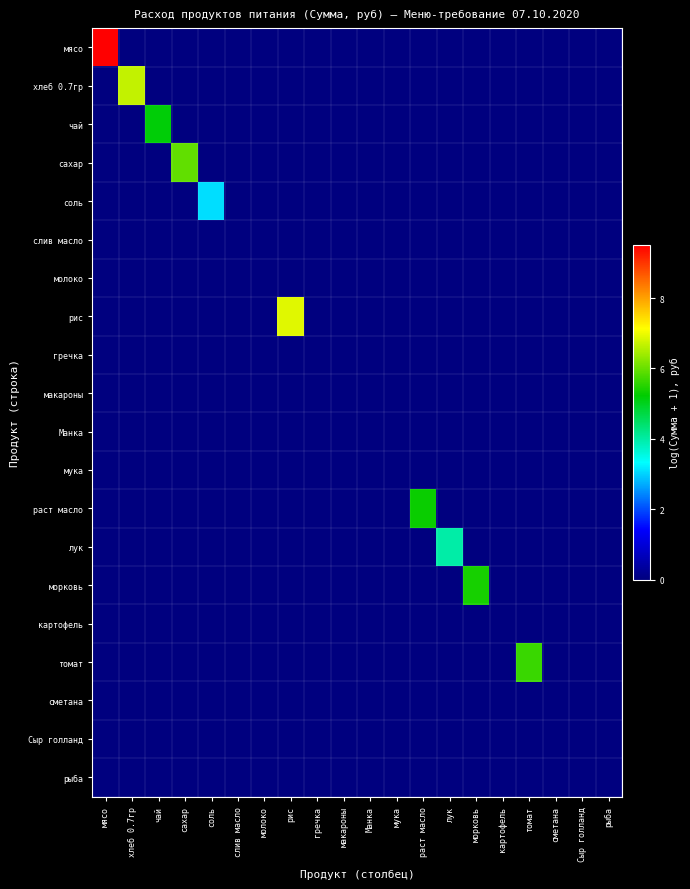

Reading right to left, extract all data points from this chart.

мясо: рыба=0.0	Сыр голланд=0.0	сметана=0.0	томат=0.0	картофель=0.0	морковь=0.0	лук=0.0	раст масло=0.0	мука=0.0	Манка=0.0	макароны=0.0	гречка=0.0	рис=0.0	молоко=0.0	слив масло=0.0	соль=0.0	сахар=0.0	чай=0.0	хлеб 0.7гр=0.0	мясо=9.5
хлеб 0.7гр: рыба=0.0	Сыр голланд=0.0	сметана=0.0	томат=0.0	картофель=0.0	морковь=0.0	лук=0.0	раст масло=0.0	мука=0.0	Манка=0.0	макароны=0.0	гречка=0.0	рис=0.0	молоко=0.0	слив масло=0.0	соль=0.0	сахар=0.0	чай=0.0	хлеб 0.7гр=6.7	мясо=0.0
чай: рыба=0.0	Сыр голланд=0.0	сметана=0.0	томат=0.0	картофель=0.0	морковь=0.0	лук=0.0	раст масло=0.0	мука=0.0	Манка=0.0	макароны=0.0	гречка=0.0	рис=0.0	молоко=0.0	слив масло=0.0	соль=0.0	сахар=0.0	чай=5.2	хлеб 0.7гр=0.0	мясо=0.0
сахар: рыба=0.0	Сыр голланд=0.0	сметана=0.0	томат=0.0	картофель=0.0	морковь=0.0	лук=0.0	раст масло=0.0	мука=0.0	Манка=0.0	макароны=0.0	гречка=0.0	рис=0.0	молоко=0.0	слив масло=0.0	соль=0.0	сахар=6.0	чай=0.0	хлеб 0.7гр=0.0	мясо=0.0
соль: рыба=0.0	Сыр голланд=0.0	сметана=0.0	томат=0.0	картофель=0.0	морковь=0.0	лук=0.0	раст масло=0.0	мука=0.0	Манка=0.0	макароны=0.0	гречка=0.0	рис=0.0	молоко=0.0	слив масло=0.0	соль=3.1	сахар=0.0	чай=0.0	хлеб 0.7гр=0.0	мясо=0.0
слив масло: рыба=0.0	Сыр голланд=0.0	сметана=0.0	томат=0.0	картофель=0.0	морковь=0.0	лук=0.0	раст масло=0.0	мука=0.0	Манка=0.0	макароны=0.0	гречка=0.0	рис=0.0	молоко=0.0	слив масло=0.0	соль=0.0	сахар=0.0	чай=0.0	хлеб 0.7гр=0.0	мясо=0.0
молоко: рыба=0.0	Сыр голланд=0.0	сметана=0.0	томат=0.0	картофель=0.0	морковь=0.0	лук=0.0	раст масло=0.0	мука=0.0	Манка=0.0	макароны=0.0	гречка=0.0	рис=0.0	молоко=0.0	слив масло=0.0	соль=0.0	сахар=0.0	чай=0.0	хлеб 0.7гр=0.0	мясо=0.0
рис: рыба=0.0	Сыр голланд=0.0	сметана=0.0	томат=0.0	картофель=0.0	морковь=0.0	лук=0.0	раст масло=0.0	мука=0.0	Манка=0.0	макароны=0.0	гречка=0.0	рис=6.9	молоко=0.0	слив масло=0.0	соль=0.0	сахар=0.0	чай=0.0	хлеб 0.7гр=0.0	мясо=0.0
гречка: рыба=0.0	Сыр голланд=0.0	сметана=0.0	томат=0.0	картофель=0.0	морковь=0.0	лук=0.0	раст масло=0.0	мука=0.0	Манка=0.0	макароны=0.0	гречка=0.0	рис=0.0	молоко=0.0	слив масло=0.0	соль=0.0	сахар=0.0	чай=0.0	хлеб 0.7гр=0.0	мясо=0.0
макароны: рыба=0.0	Сыр голланд=0.0	сметана=0.0	томат=0.0	картофель=0.0	морковь=0.0	лук=0.0	раст масло=0.0	мука=0.0	Манка=0.0	макароны=0.0	гречка=0.0	рис=0.0	молоко=0.0	слив масло=0.0	соль=0.0	сахар=0.0	чай=0.0	хлеб 0.7гр=0.0	мясо=0.0
Манка: рыба=0.0	Сыр голланд=0.0	сметана=0.0	томат=0.0	картофель=0.0	морковь=0.0	лук=0.0	раст масло=0.0	мука=0.0	Манка=0.0	макароны=0.0	гречка=0.0	рис=0.0	молоко=0.0	слив масло=0.0	соль=0.0	сахар=0.0	чай=0.0	хлеб 0.7гр=0.0	мясо=0.0
мука: рыба=0.0	Сыр голланд=0.0	сметана=0.0	томат=0.0	картофель=0.0	морковь=0.0	лук=0.0	раст масло=0.0	мука=0.0	Манка=0.0	макароны=0.0	гречка=0.0	рис=0.0	молоко=0.0	слив масло=0.0	соль=0.0	сахар=0.0	чай=0.0	хлеб 0.7гр=0.0	мясо=0.0
раст масло: рыба=0.0	Сыр голланд=0.0	сметана=0.0	томат=0.0	картофель=0.0	морковь=0.0	лук=0.0	раст масло=5.3	мука=0.0	Манка=0.0	макароны=0.0	гречка=0.0	рис=0.0	молоко=0.0	слив масло=0.0	соль=0.0	сахар=0.0	чай=0.0	хлеб 0.7гр=0.0	мясо=0.0
лук: рыба=0.0	Сыр голланд=0.0	сметана=0.0	томат=0.0	картофель=0.0	морковь=0.0	лук=4.0	раст масло=0.0	мука=0.0	Манка=0.0	макароны=0.0	гречка=0.0	рис=0.0	молоко=0.0	слив масло=0.0	соль=0.0	сахар=0.0	чай=0.0	хлеб 0.7гр=0.0	мясо=0.0
морковь: рыба=0.0	Сыр голланд=0.0	сметана=0.0	томат=0.0	картофель=0.0	морковь=5.4	лук=0.0	раст масло=0.0	мука=0.0	Манка=0.0	макароны=0.0	гречка=0.0	рис=0.0	молоко=0.0	слив масло=0.0	соль=0.0	сахар=0.0	чай=0.0	хлеб 0.7гр=0.0	мясо=0.0
картофель: рыба=0.0	Сыр голланд=0.0	сметана=0.0	томат=0.0	картофель=0.0	морковь=0.0	лук=0.0	раст масло=0.0	мука=0.0	Манка=0.0	макароны=0.0	гречка=0.0	рис=0.0	молоко=0.0	слив масло=0.0	соль=0.0	сахар=0.0	чай=0.0	хлеб 0.7гр=0.0	мясо=0.0
томат: рыба=0.0	Сыр голланд=0.0	сметана=0.0	томат=5.7	картофель=0.0	морковь=0.0	лук=0.0	раст масло=0.0	мука=0.0	Манка=0.0	макароны=0.0	гречка=0.0	рис=0.0	молоко=0.0	слив масло=0.0	соль=0.0	сахар=0.0	чай=0.0	хлеб 0.7гр=0.0	мясо=0.0
сметана: рыба=0.0	Сыр голланд=0.0	сметана=0.0	томат=0.0	картофель=0.0	морковь=0.0	лук=0.0	раст масло=0.0	мука=0.0	Манка=0.0	макароны=0.0	гречка=0.0	рис=0.0	молоко=0.0	слив масло=0.0	соль=0.0	сахар=0.0	чай=0.0	хлеб 0.7гр=0.0	мясо=0.0
Сыр голланд: рыба=0.0	Сыр голланд=0.0	сметана=0.0	томат=0.0	картофель=0.0	морковь=0.0	лук=0.0	раст масло=0.0	мука=0.0	Манка=0.0	макароны=0.0	гречка=0.0	рис=0.0	молоко=0.0	слив масло=0.0	соль=0.0	сахар=0.0	чай=0.0	хлеб 0.7гр=0.0	мясо=0.0
рыба: рыба=0.0	Сыр голланд=0.0	сметана=0.0	томат=0.0	картофель=0.0	морковь=0.0	лук=0.0	раст масло=0.0	мука=0.0	Манка=0.0	макароны=0.0	гречка=0.0	рис=0.0	молоко=0.0	слив масло=0.0	соль=0.0	сахар=0.0	чай=0.0	хлеб 0.7гр=0.0	мясо=0.0